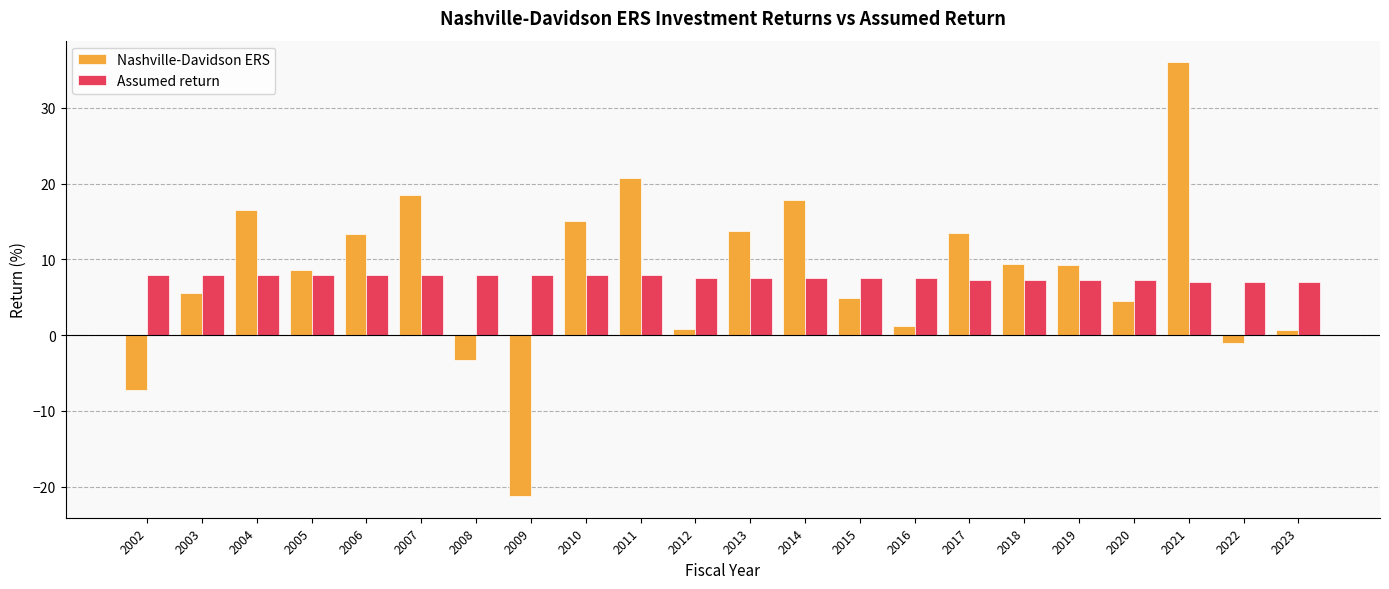

Rank the series at 2023 from lowest to highest value.

Nashville-Davidson ERS, Assumed return